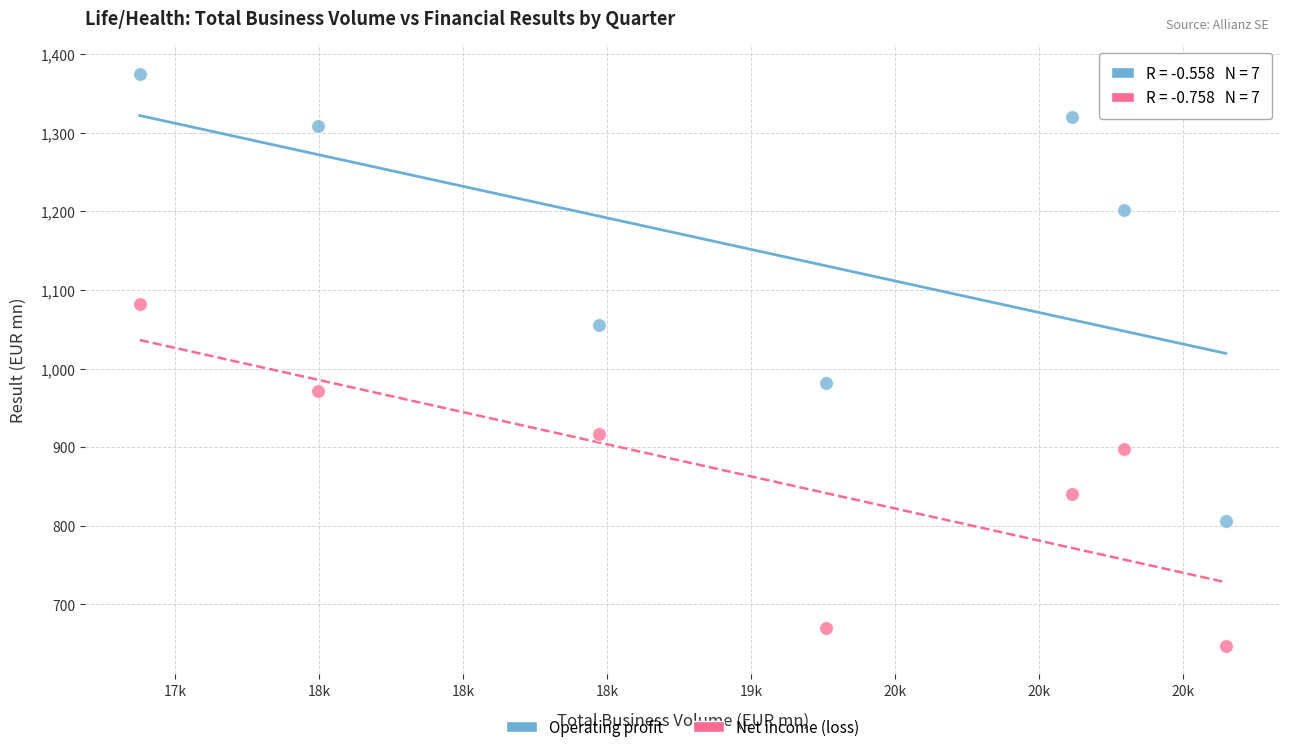

Across all series, what Y value is closest to 1011?

981.2